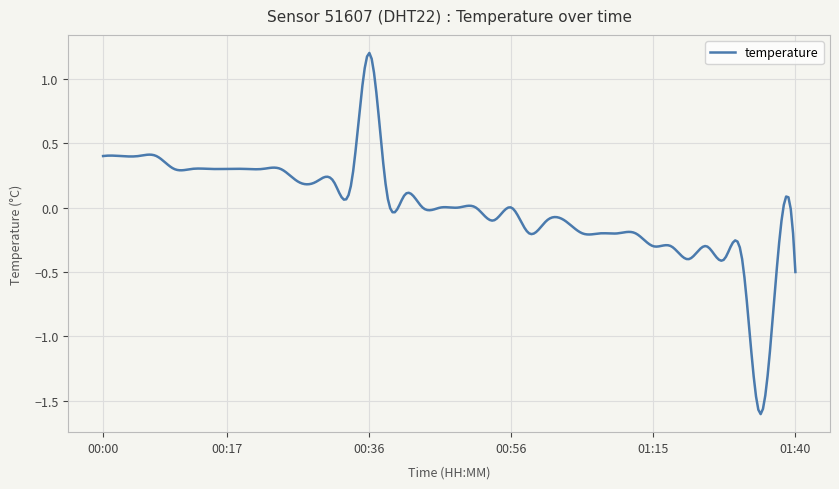

What is the difference between the maximum and minimum values?

2.8